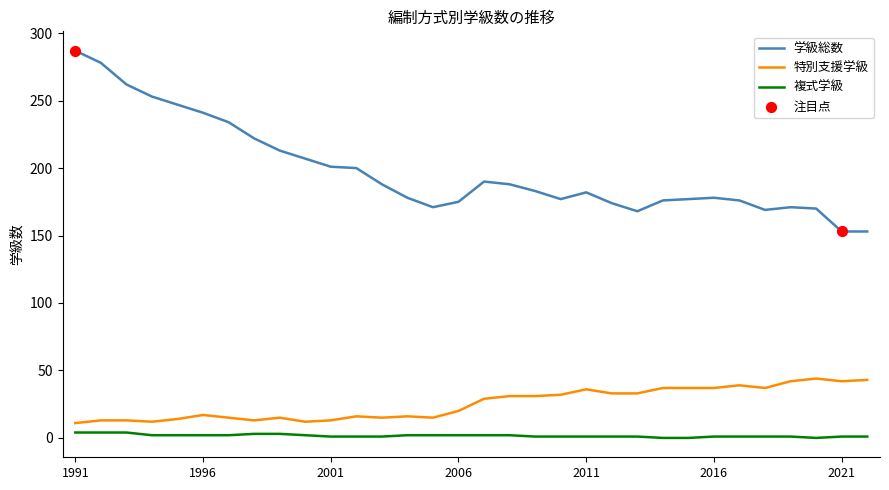

Which series has the widest spread of values?

学級総数